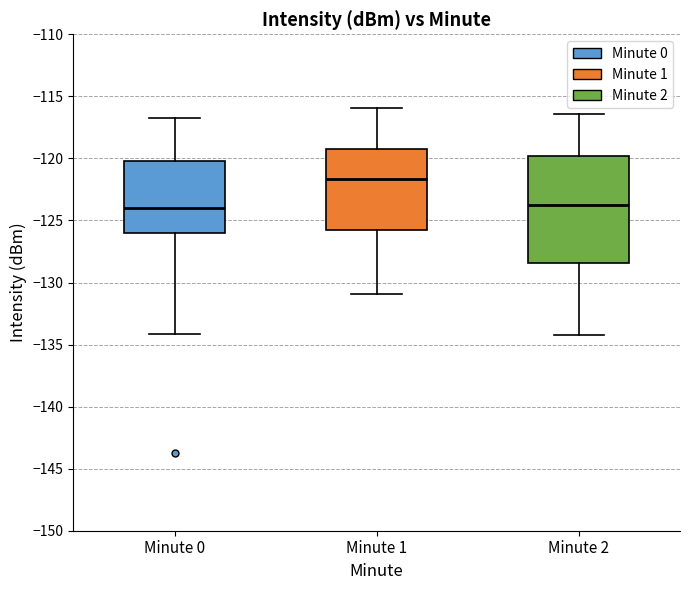

Which box is the tallest, from its lower edge to its upper edge?

Minute 2